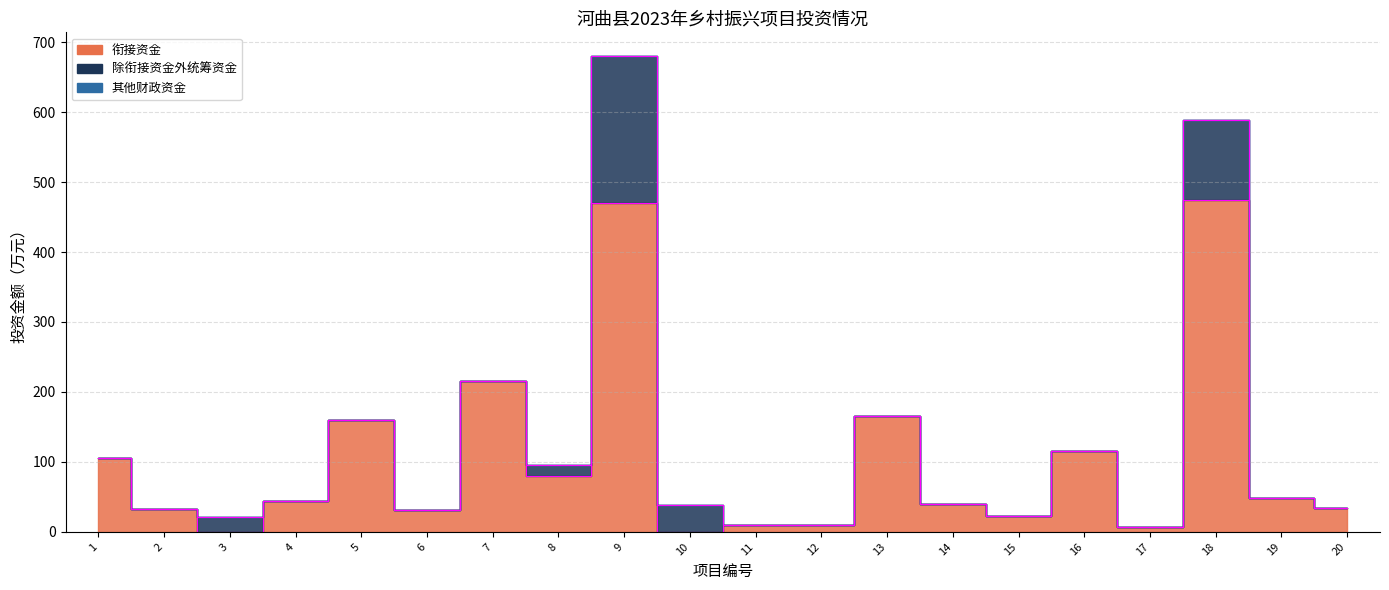

How many times do 衔接资金 and 除衔接资金外统筹资金 cross each other?

4